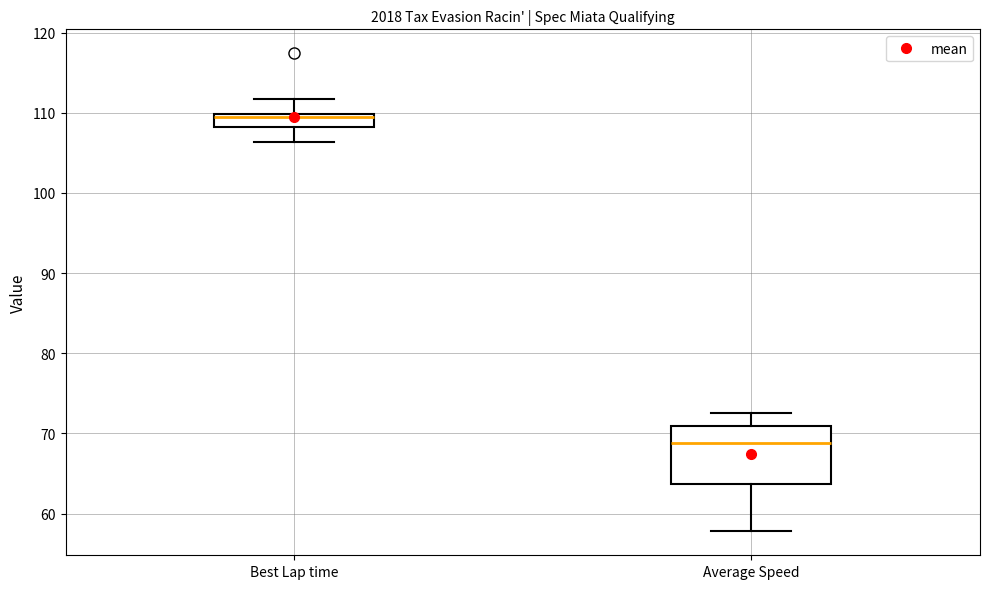

Which box's median line is the lowest?

Average Speed